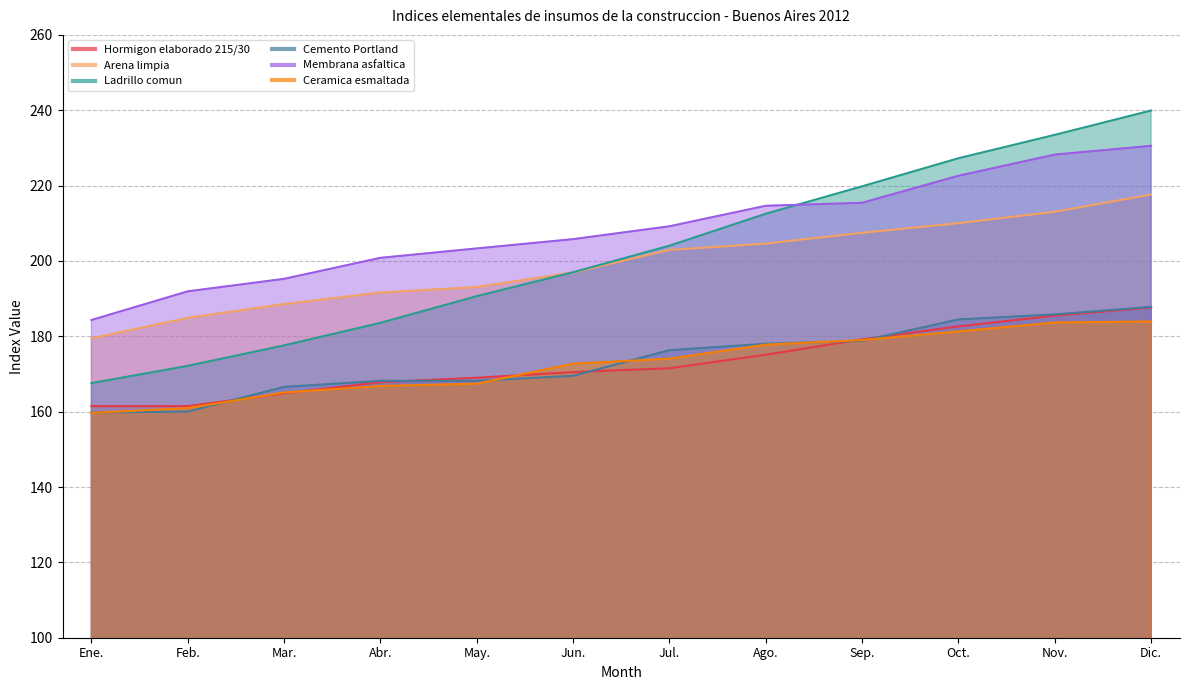

At how many categories does at least one series exceed 216?

4